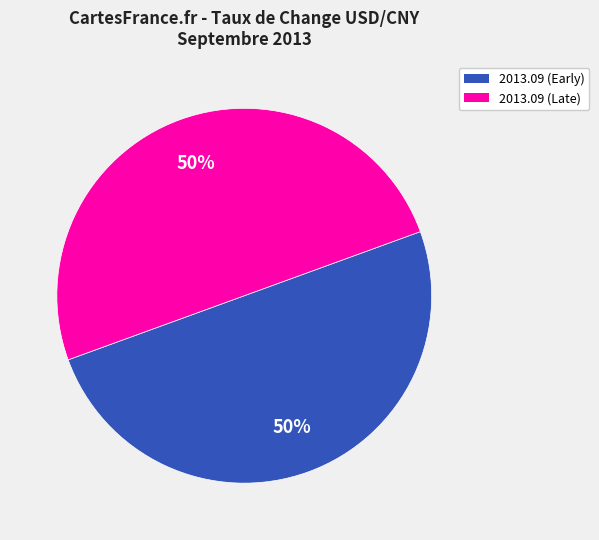

To the nearest percent, what is the average slice percentage?

50%